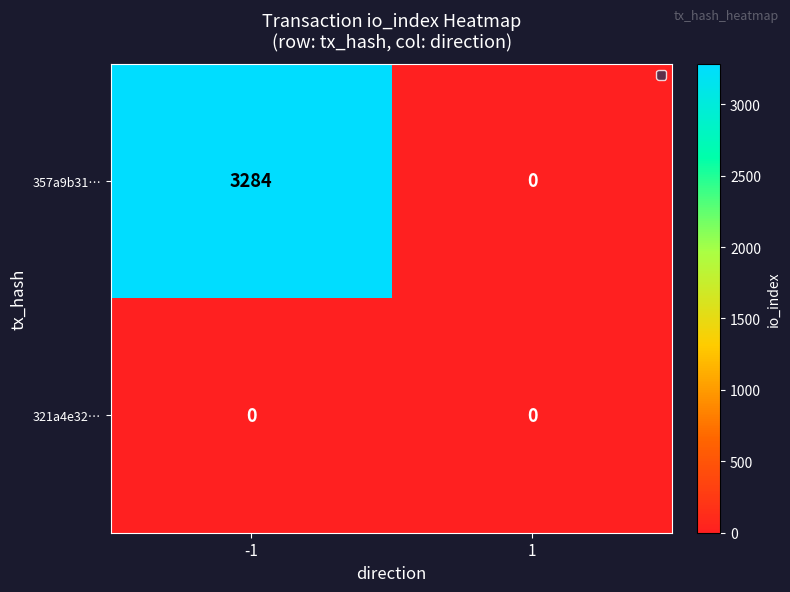

Reading right to left, extract all data points from this chart.

357a9b31…: 0	3284
321a4e32…: 0	0